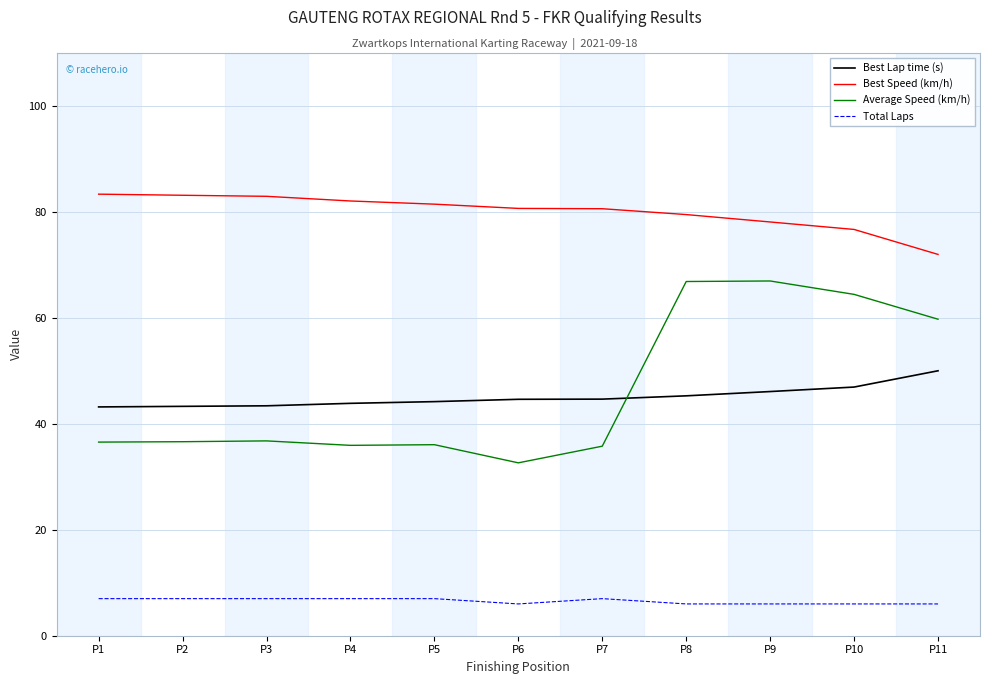

At how many categories does at least one series exceed 54?

11